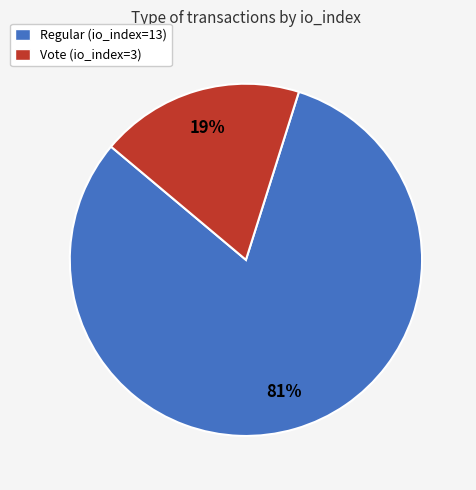

What is the largest slice in the pie chart?

Regular (io_index=13)